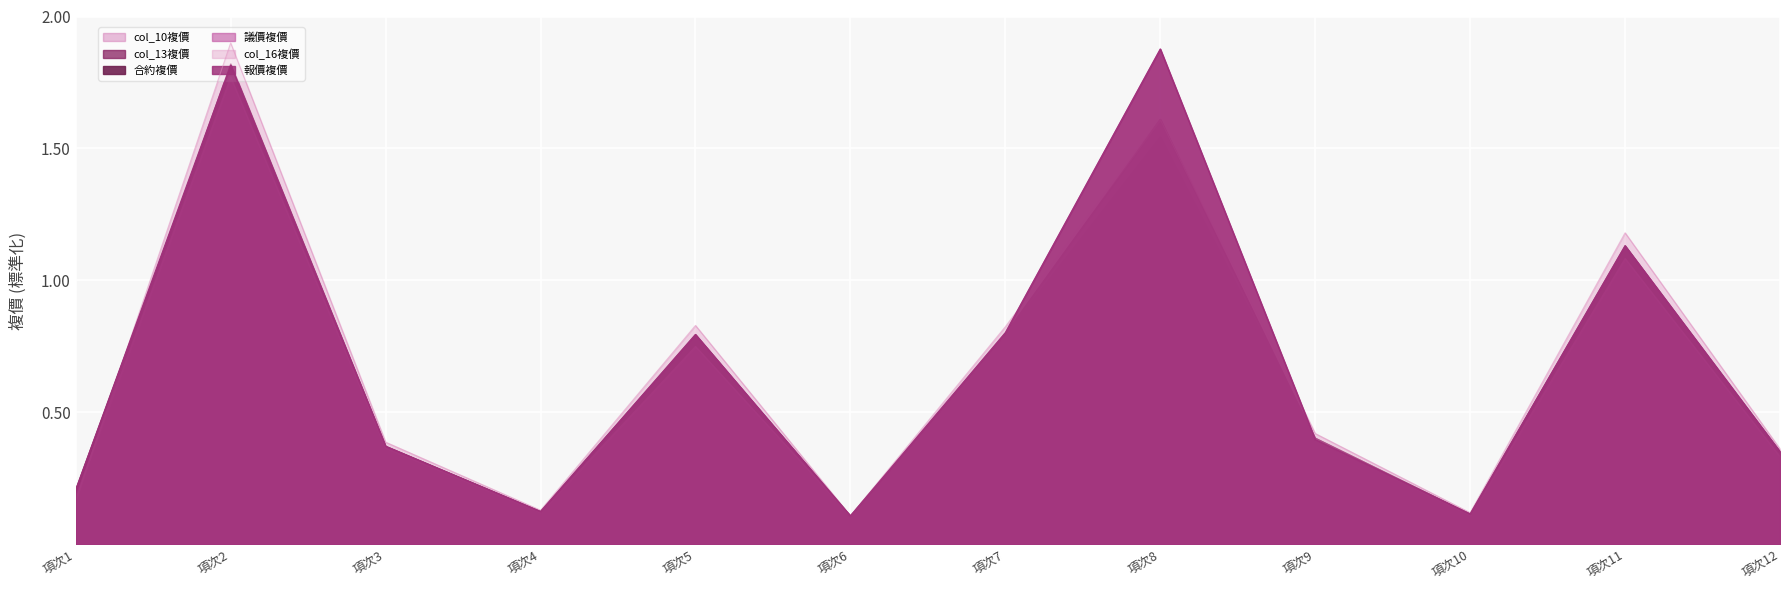

At which category does the chart reach its minimum across all series?

項次6